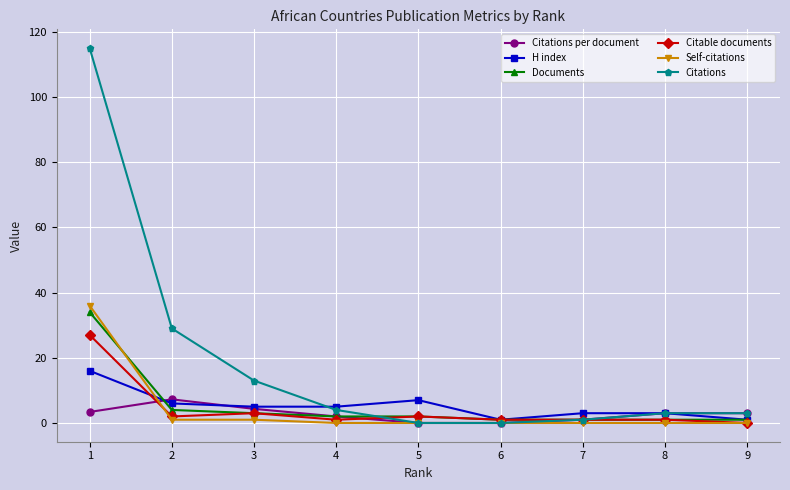

What is the difference between the Citable documents values at 9 and 3?

3.0